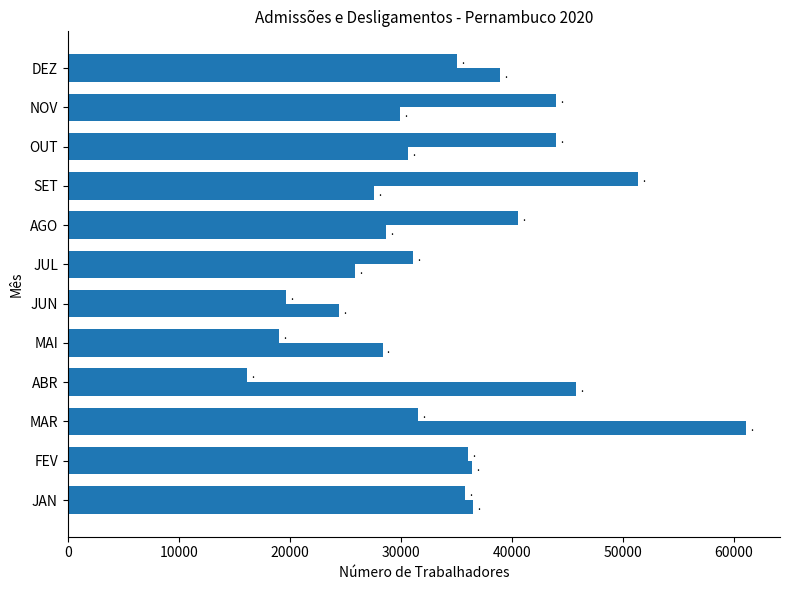

How many categories are shown in the chart?

12